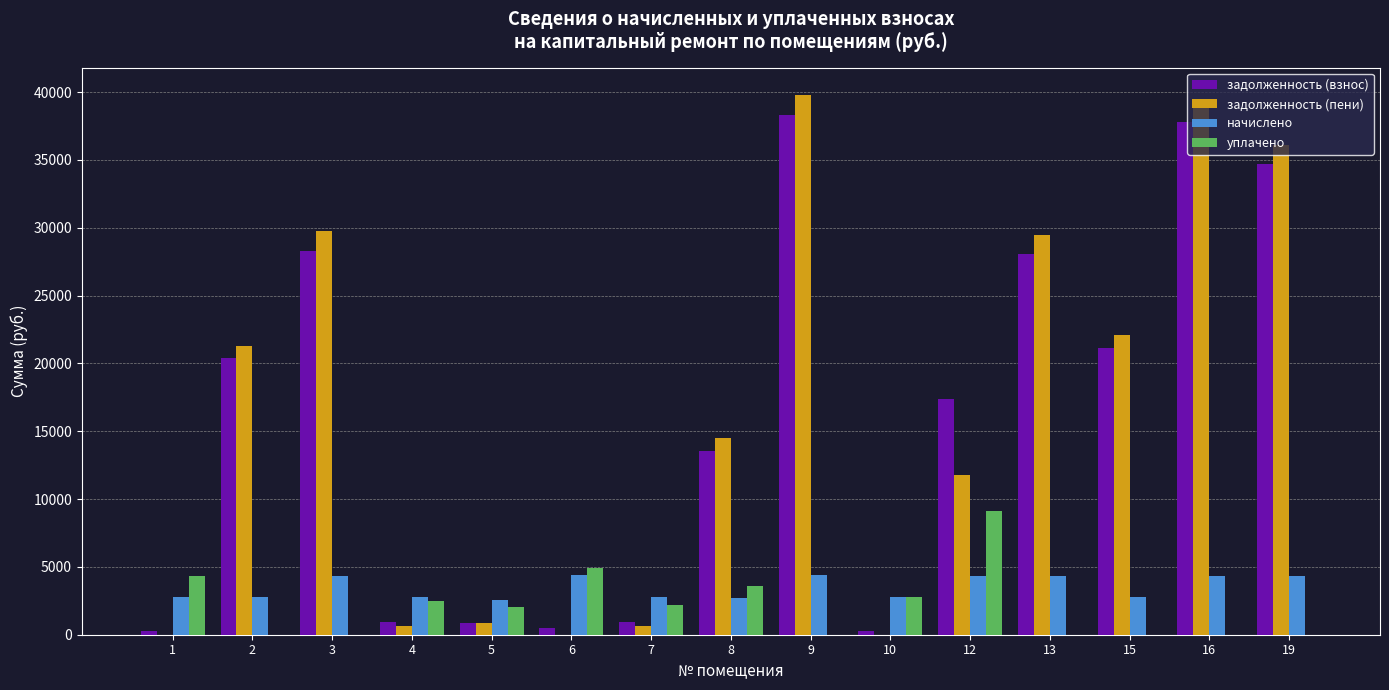

What is the sum of all уплачено values?

31284.0